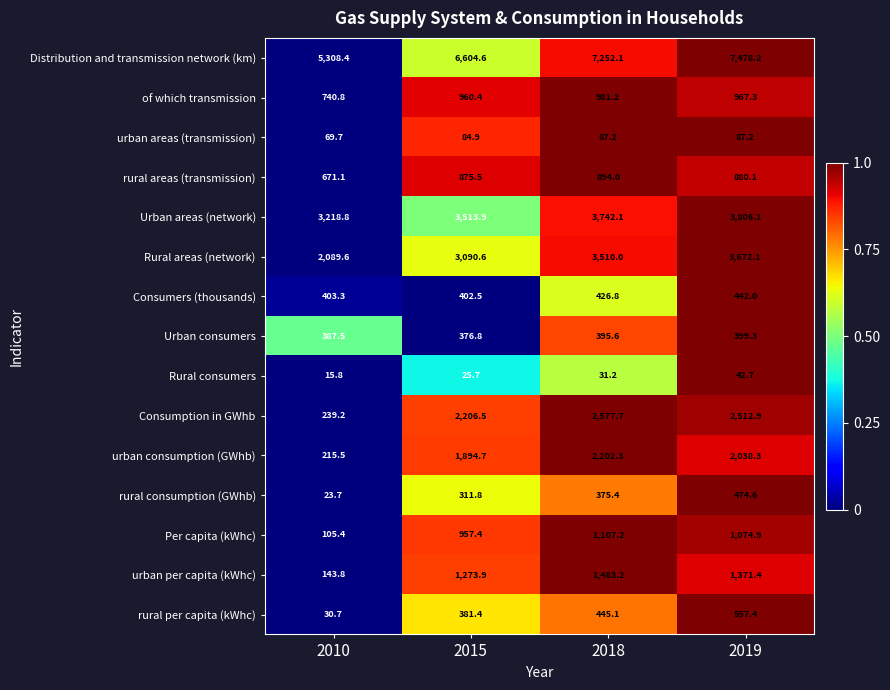

Which series has the largest range (max minus min)?

Consumption in GWhb